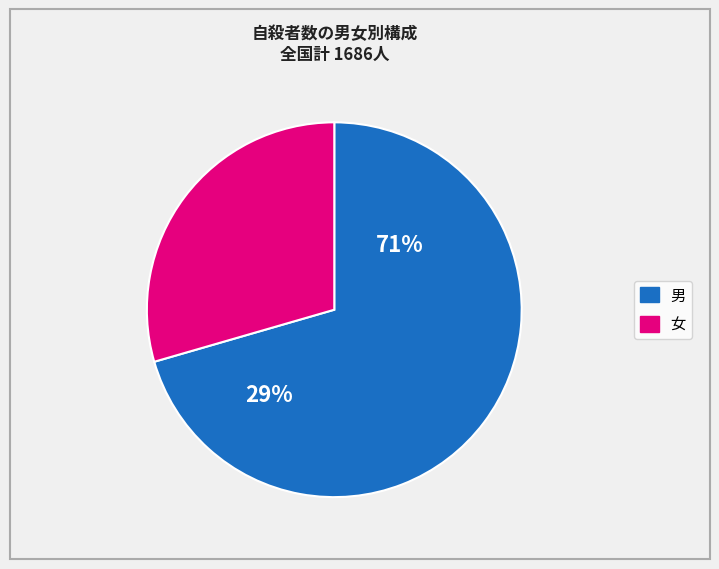

To the nearest percent, what is the average slice percentage?

50%